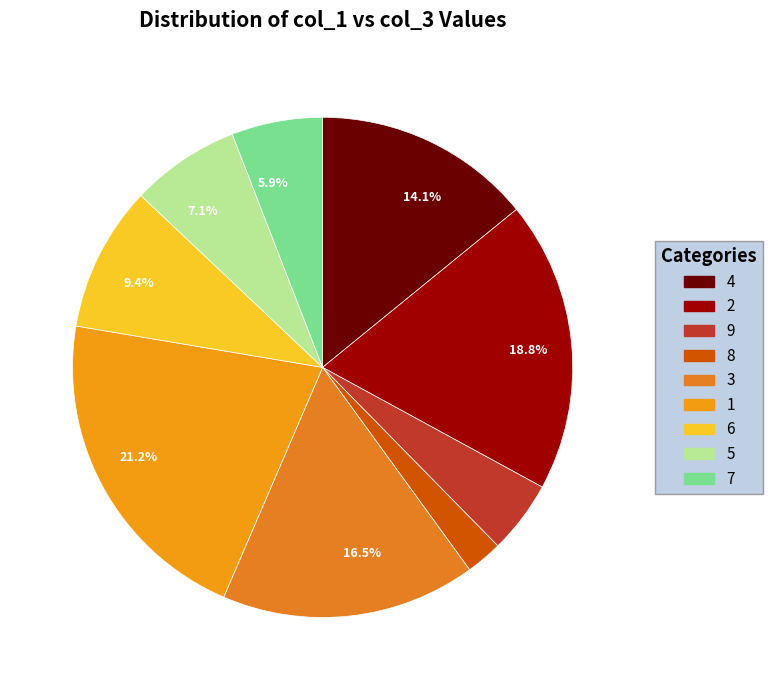

What is the largest slice in the pie chart?

1